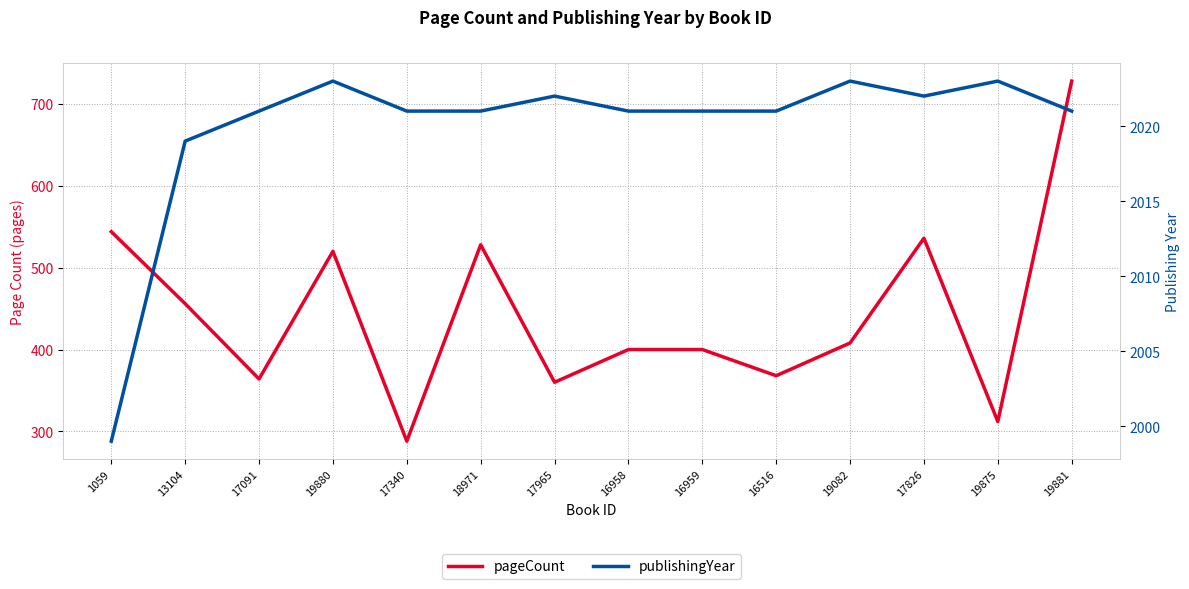

At which label does publishingYear first exceed 2021?

19880